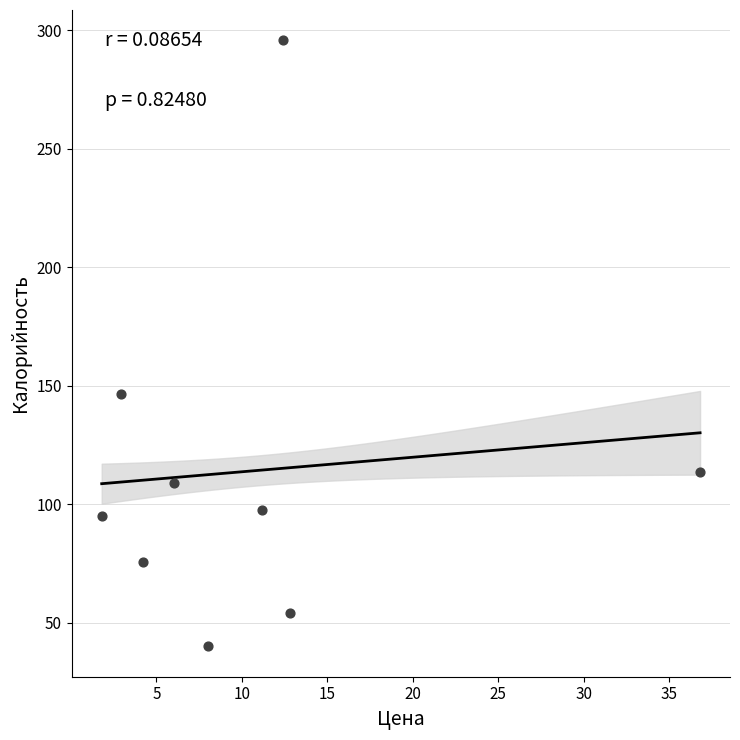

What is the range of Y values (max minus min)?

255.7